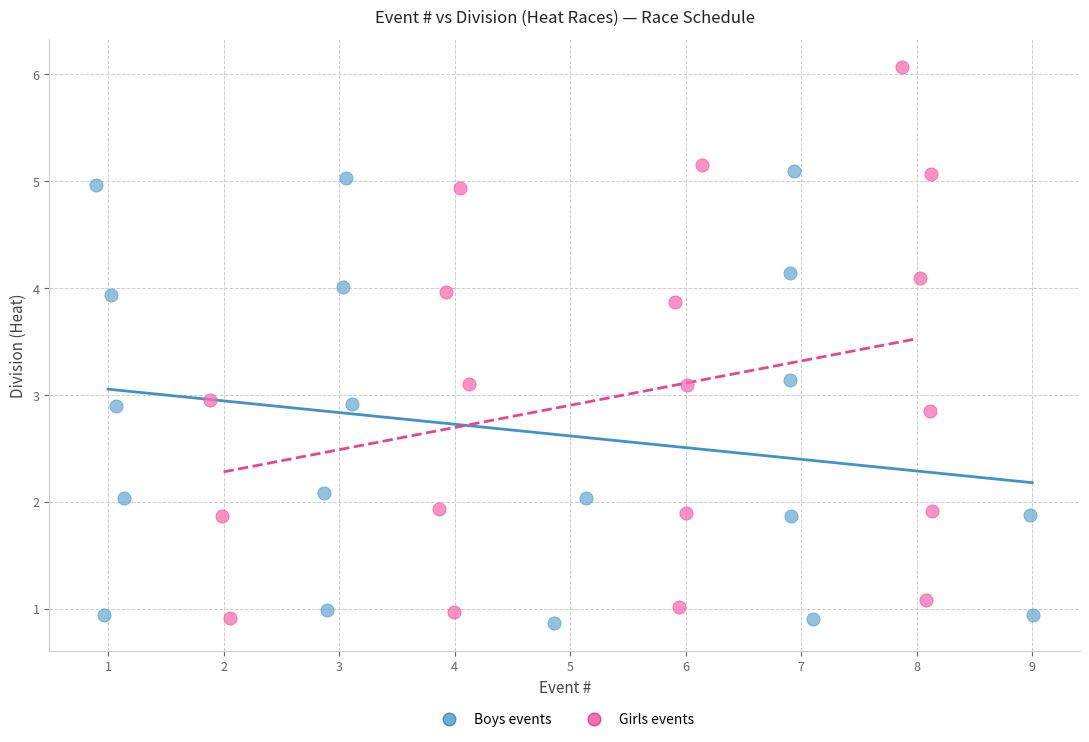

Which series contains the highest Y value?

Girls events